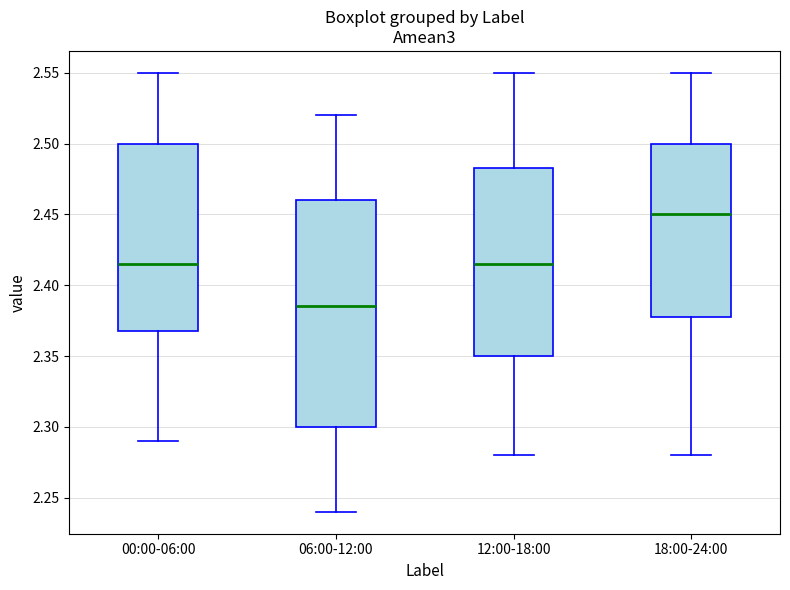

Where does the lower whisker of the box for 18:00-24:00 end on the y-axis? The values are not printed on the chart, so give them approximately, as read against the axis.

2.280